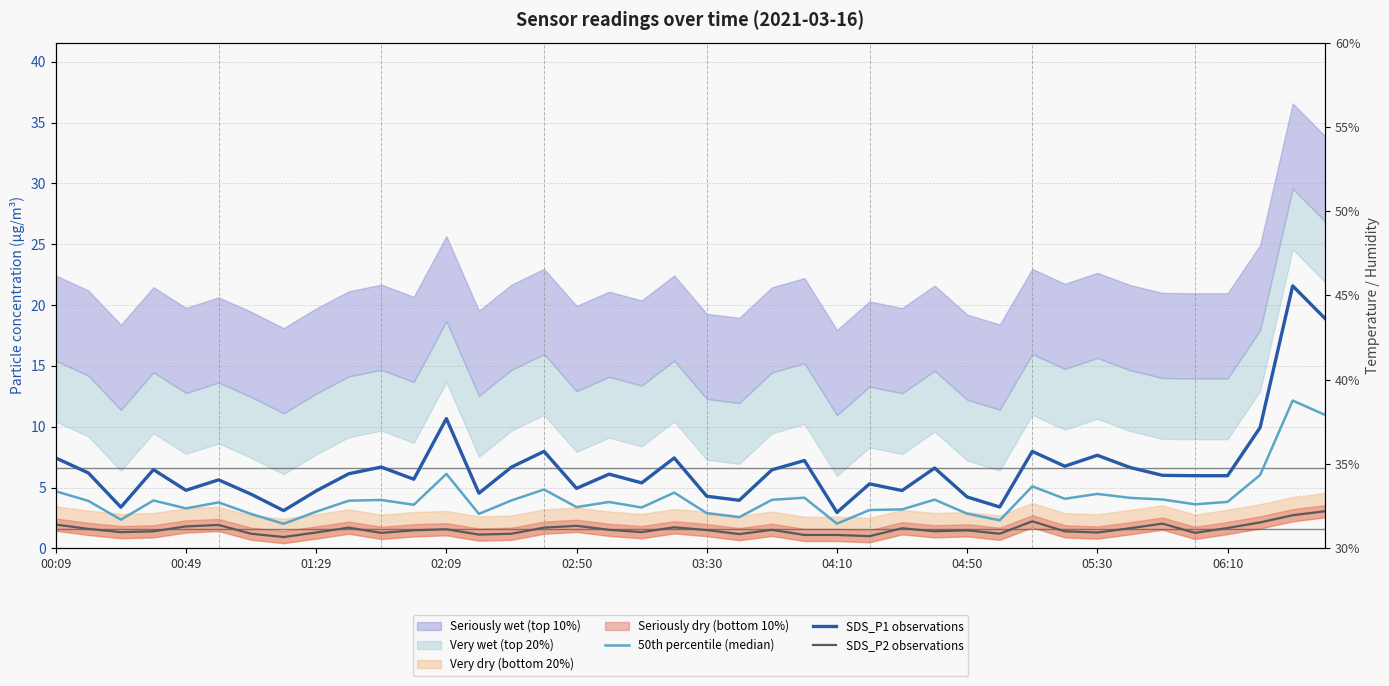

True or false: 50th percentile (median) and SDS_P1 observations intersect in this chart.

False